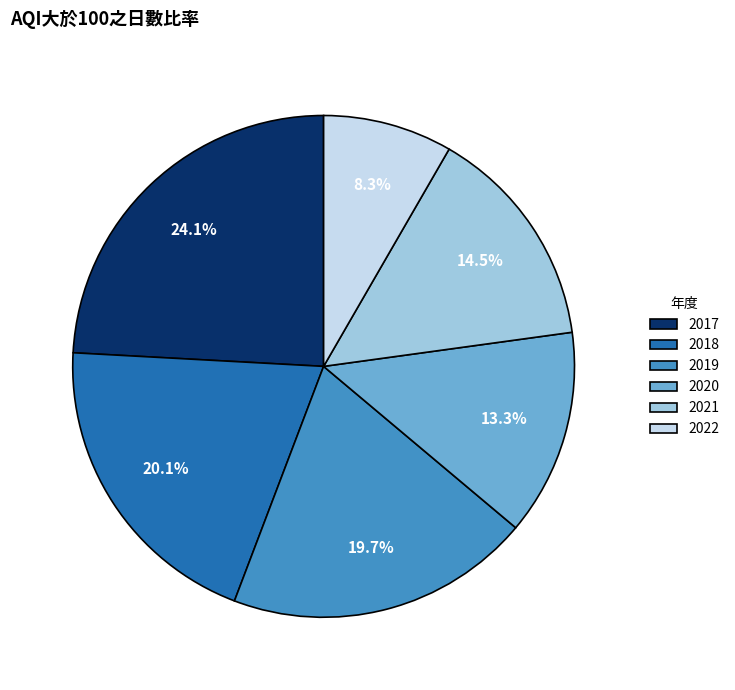

How many segments does this pie chart have?

6